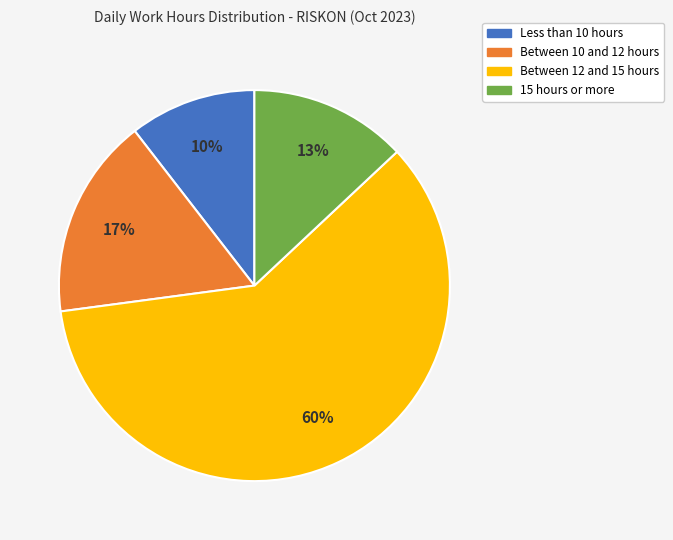

How many segments does this pie chart have?

4